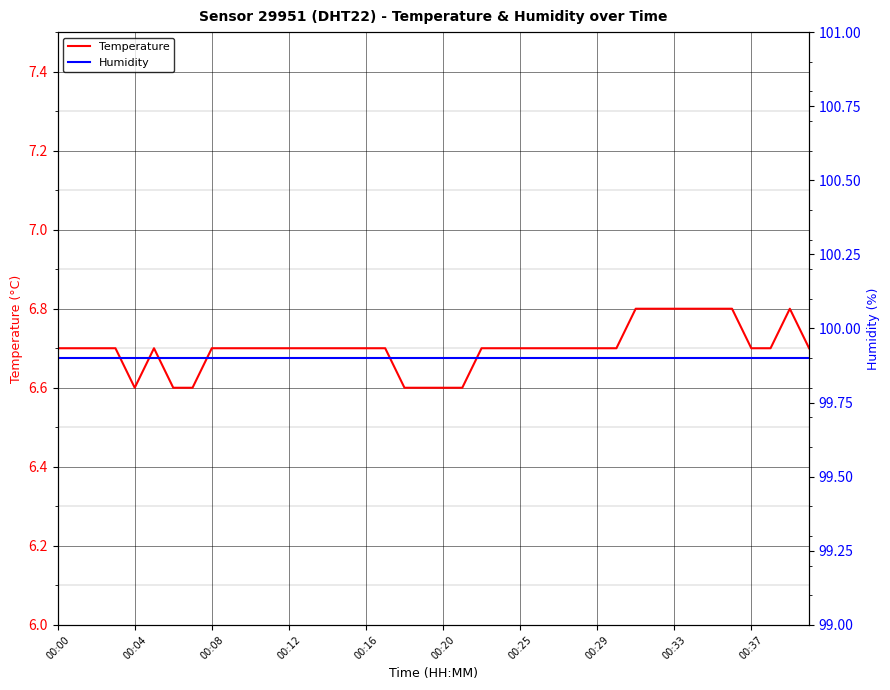

True or false: Humidity has more than 2 interior local peaks.

False